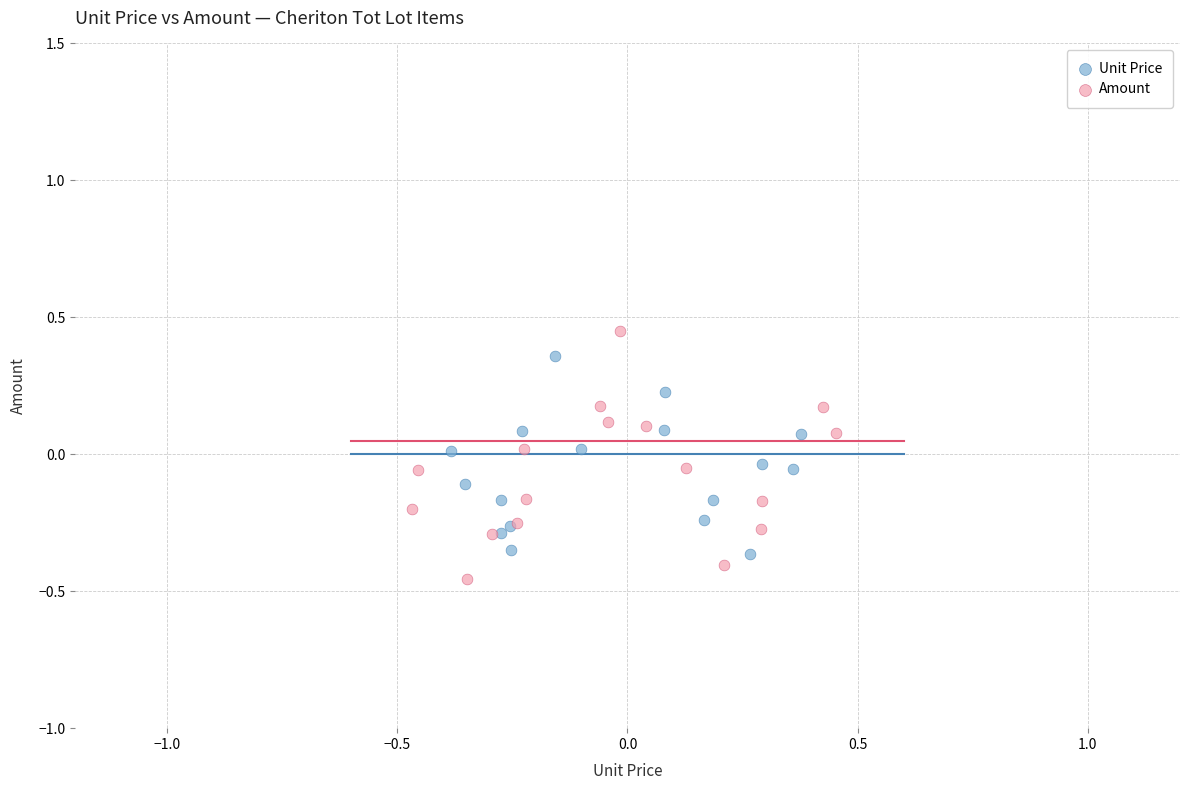

Which series has the largest Y range (max minus min)?

Amount